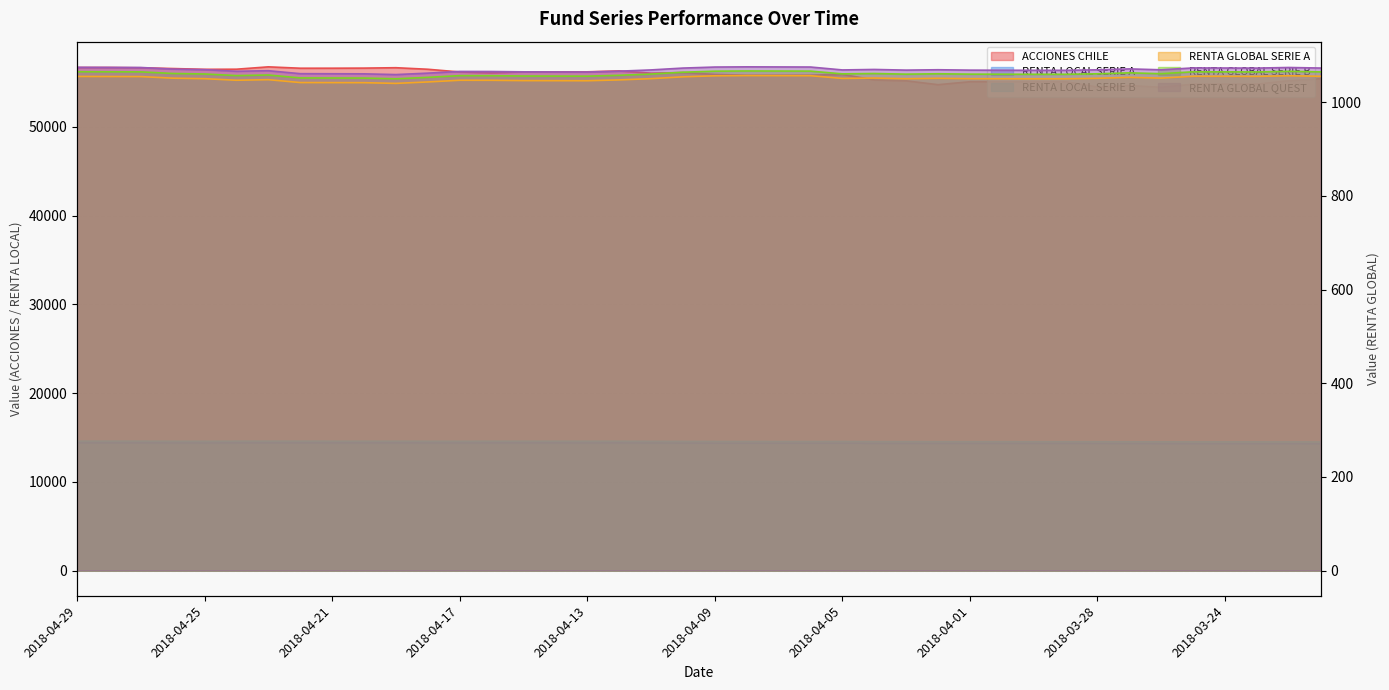

What position from the right is 2018-04-28?

39